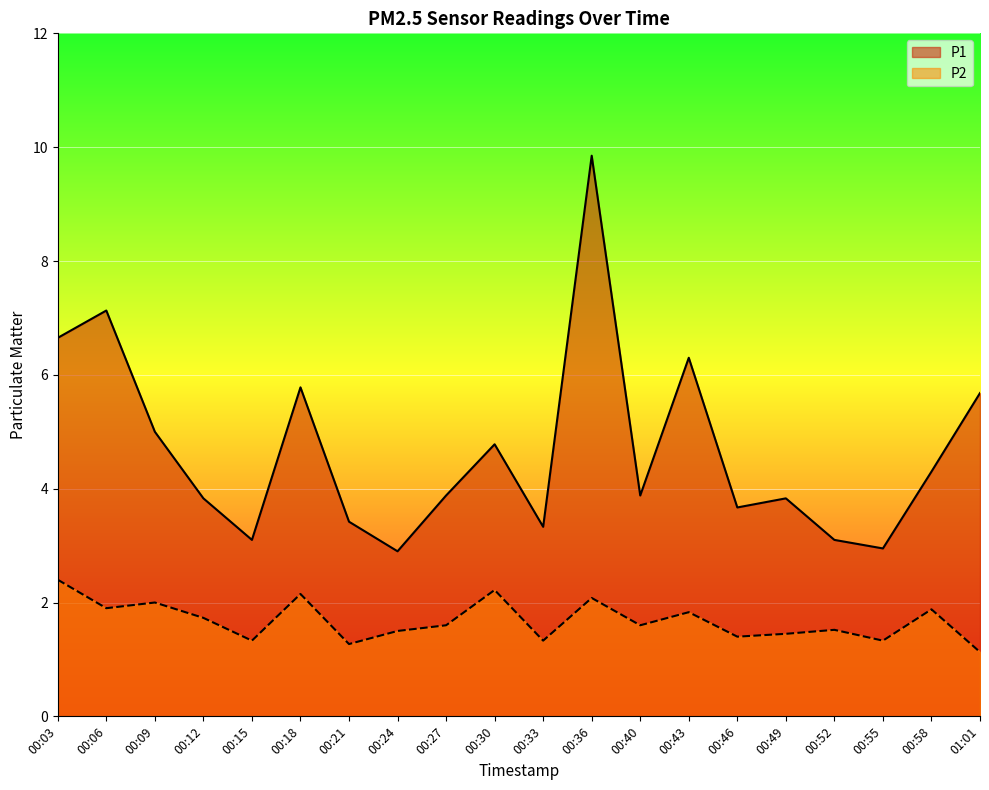

How many data points in P1 are less than 3?

2